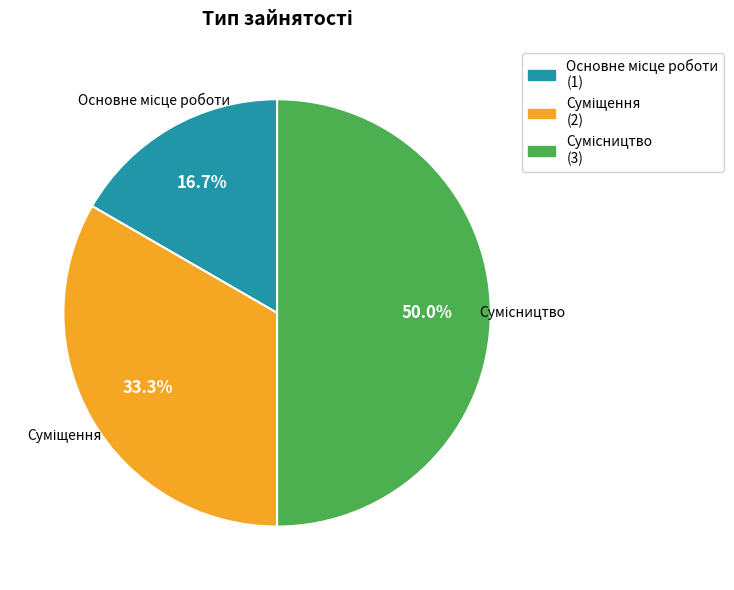

Combined, do Сумісництво and Суміщення account for over 50%?

Yes